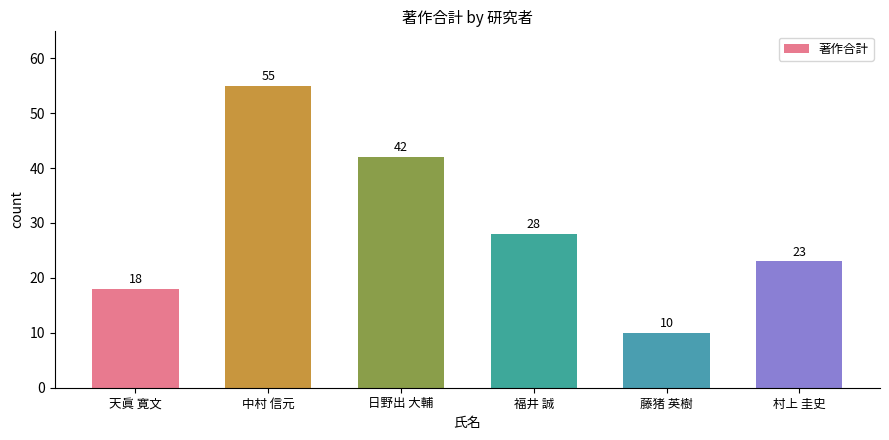

What is the label of the 4th bar from the right?

日野出 大輔